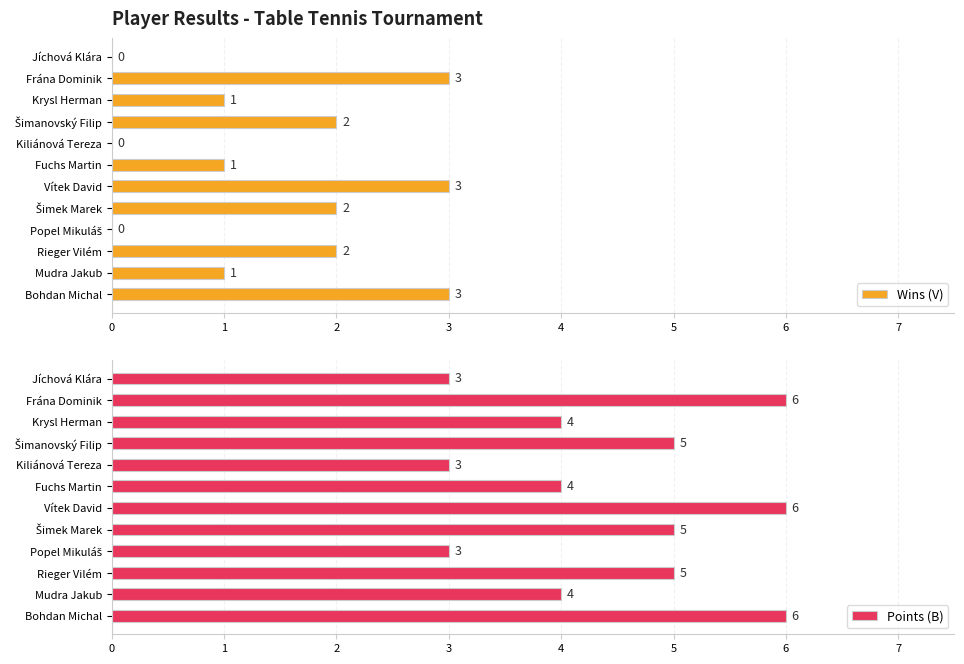

The Wins (V) series shows 2 at Rieger Vilém. True or false?

True